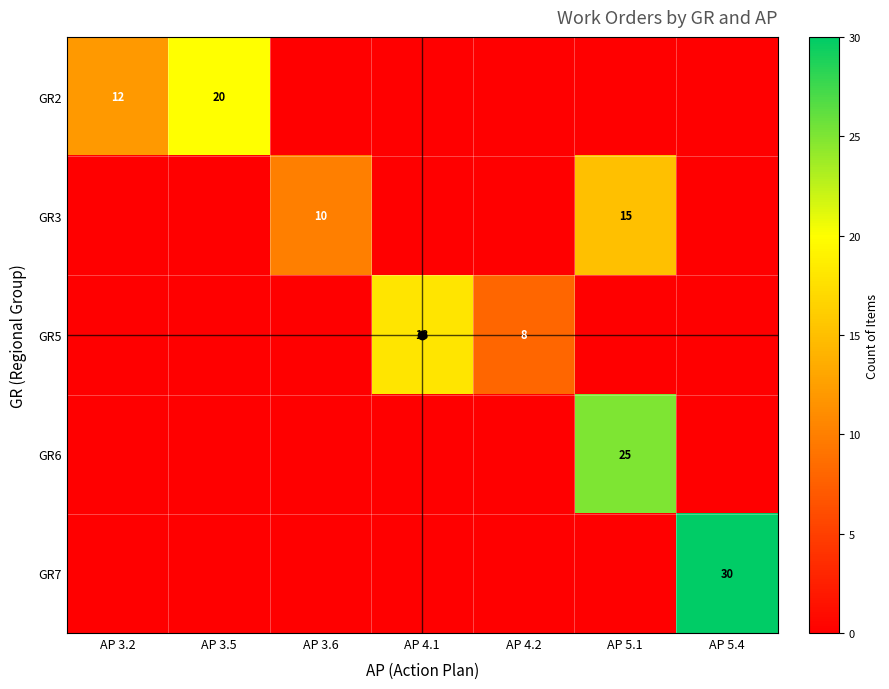

Where is GR5 nearest to the value 9?

AP 4.2